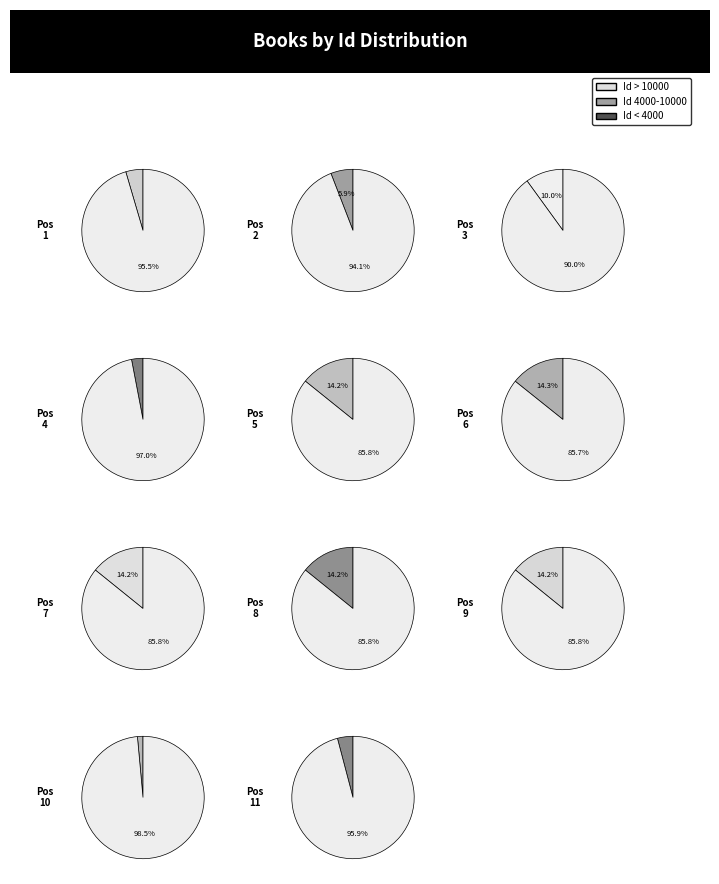

Does How Democracies Perish represent more than half of the total?

No